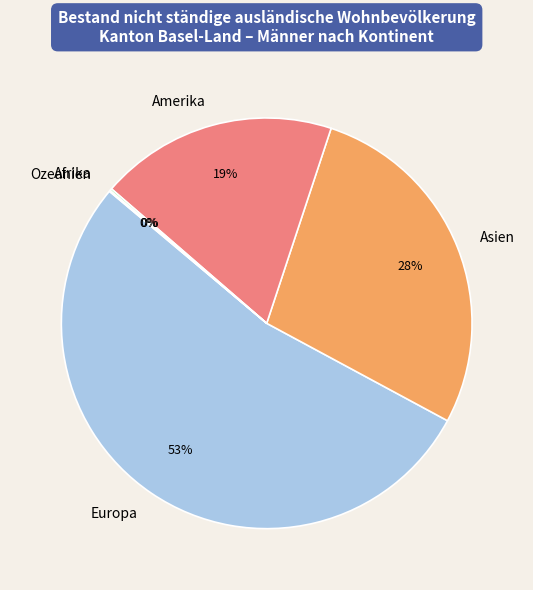

To the nearest percent, what percentage of the pie is Europa?

53%